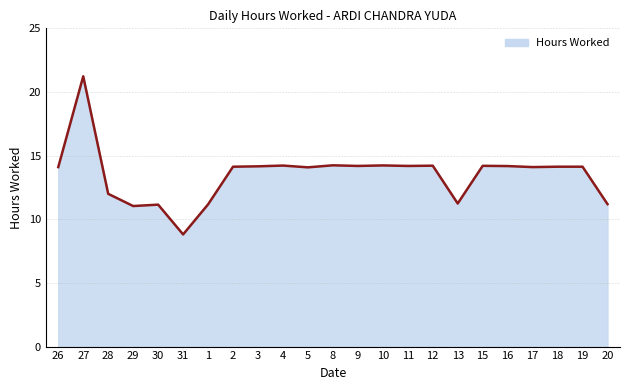

What is the difference between the maximum and minimum values?

12.4